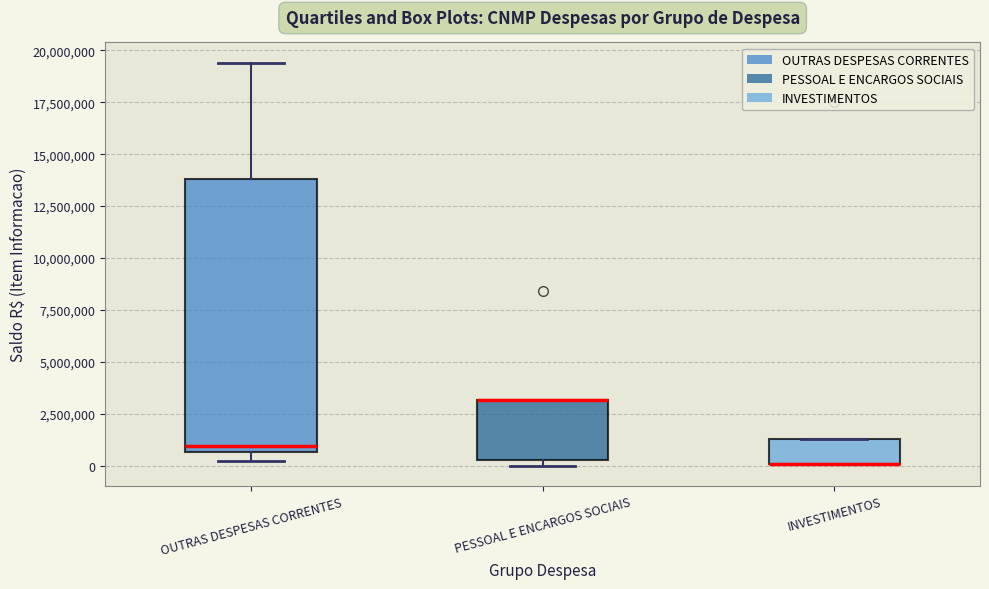

Where is the lower edge of the box for PESSOAL E ENCARGOS SOCIAIS on the y-axis? The values are not printed on the chart, so give them approximately, as read against the axis.

500000